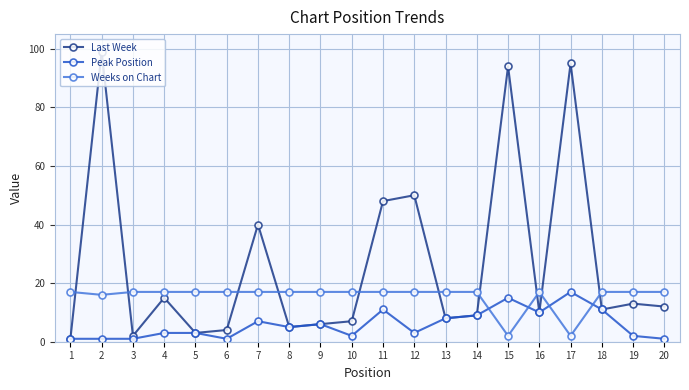

True or false: Last Week has more than 1 interior local peaks.

True